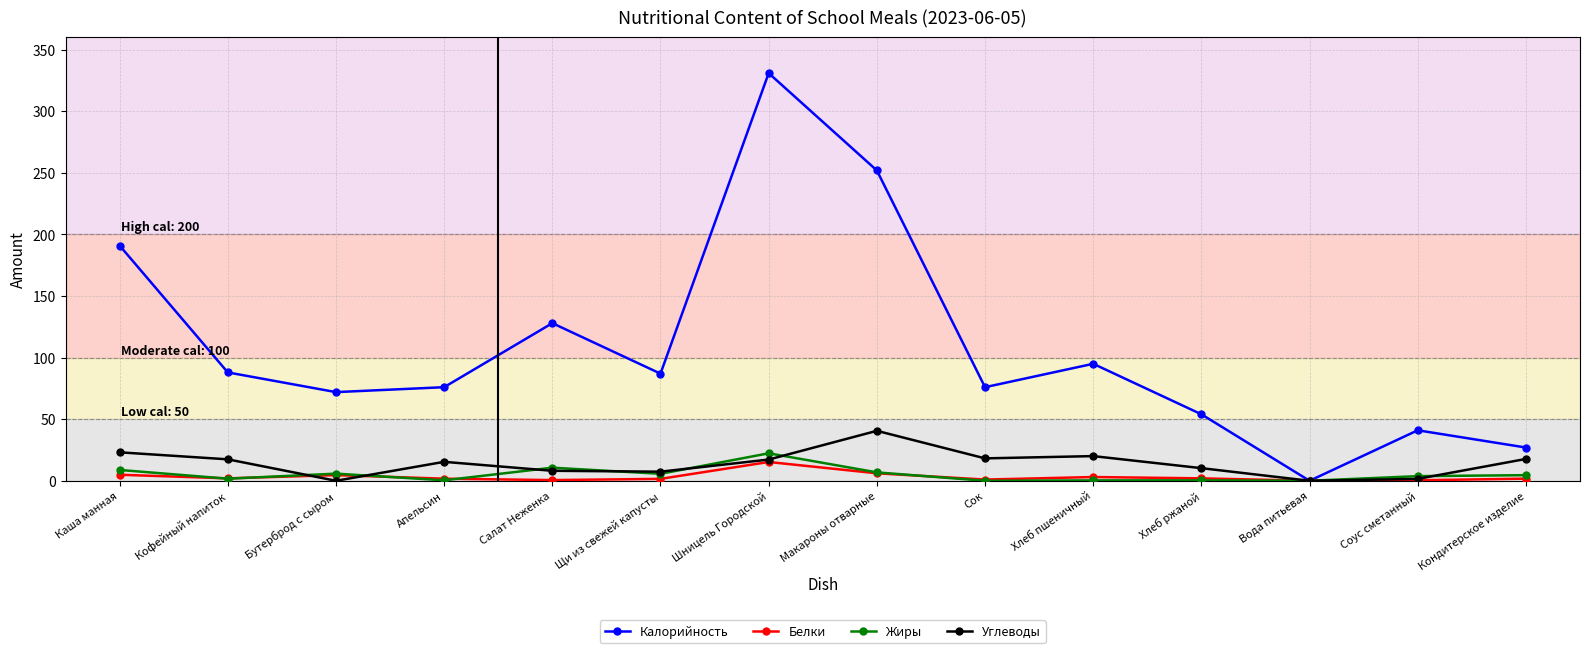

In Углеводы, how many points are lower than both neighbors (excluding endpoints)?

4